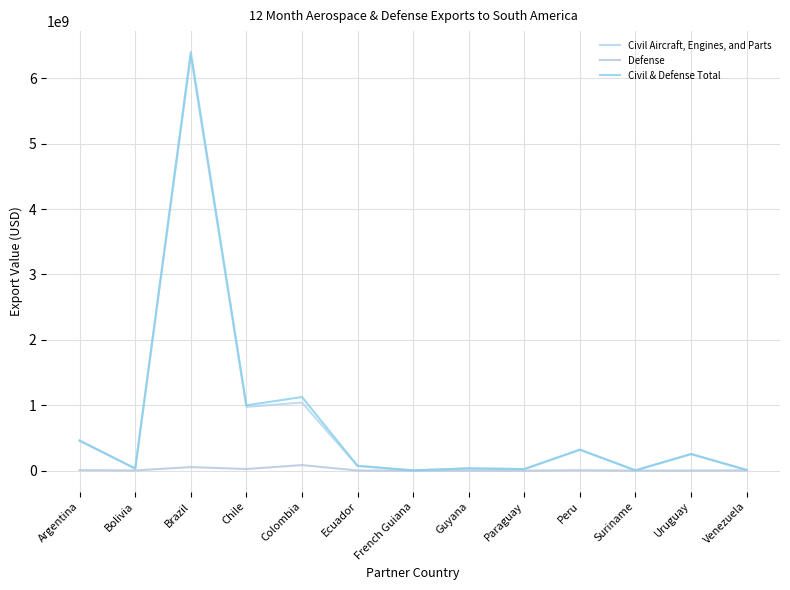

Does the chart have visible grid lines?

Yes